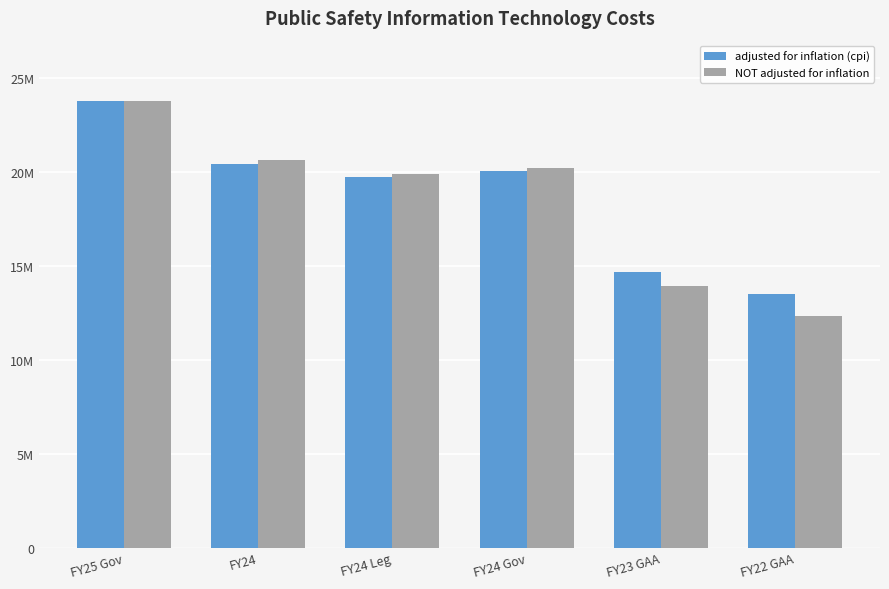

What is the label of the 2nd bar from the right?

FY23 GAA